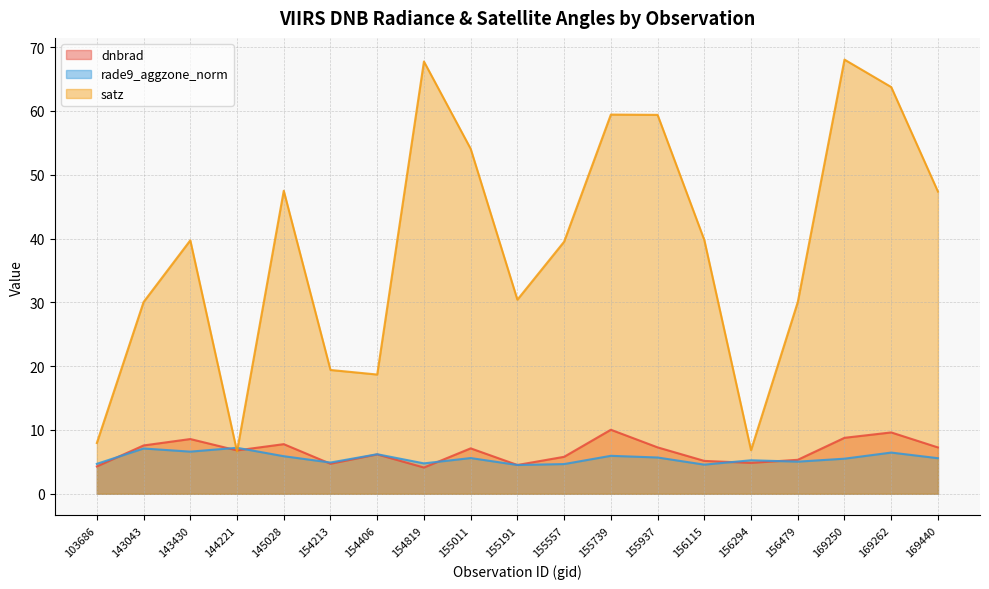

Does the chart display data point markers on the line(s)?

No